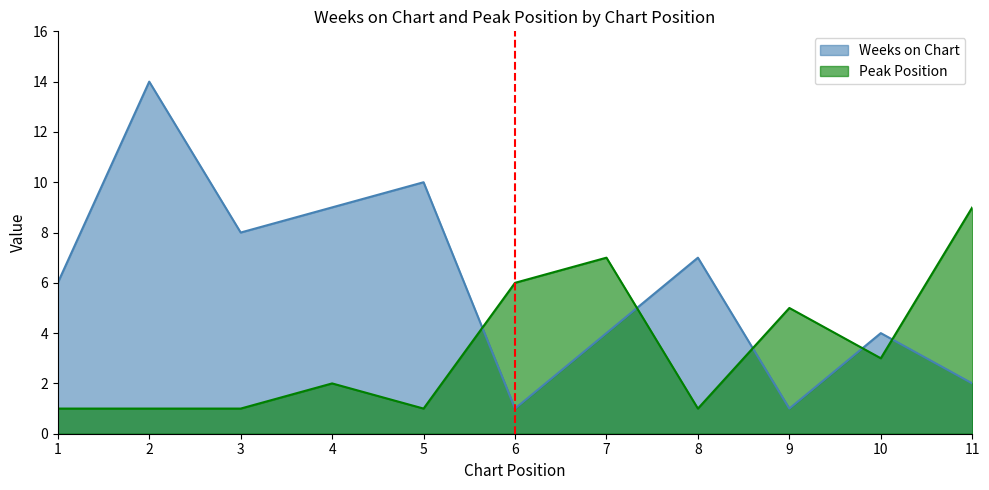

Is it true that Weeks on Chart equals 1 at 9?

False